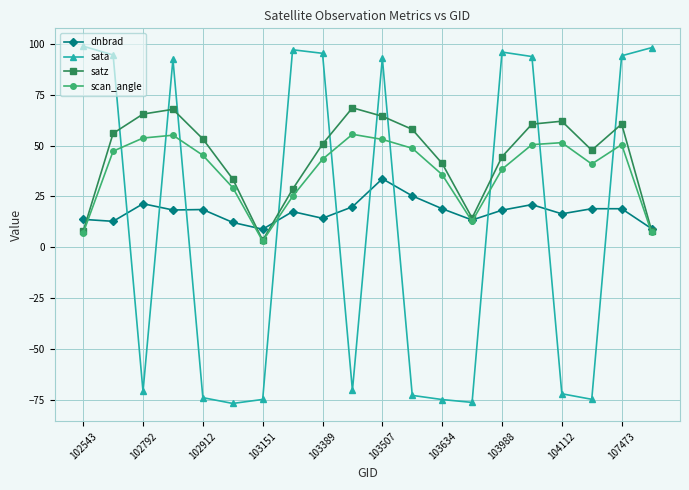

How many positive values does the sata series have?

10